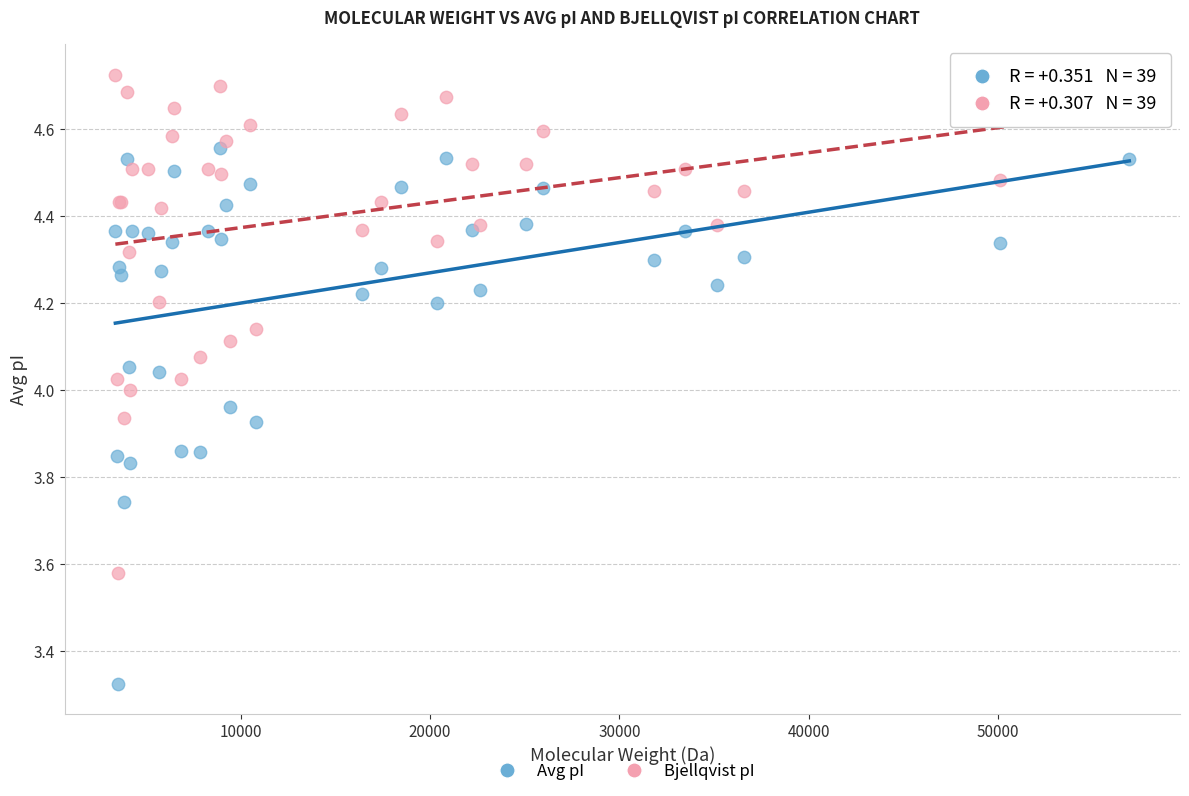

What are all the series names shown in the legend?

Avg pI, Bjellqvist pI